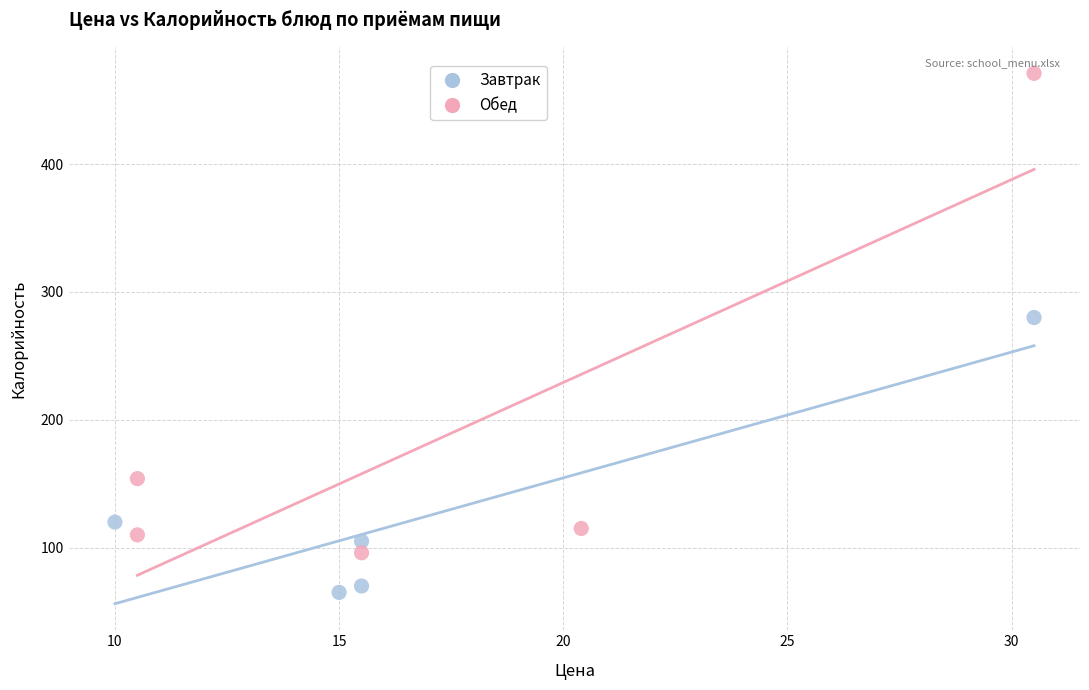

Which series reaches the maximum Y coordinate?

Обед